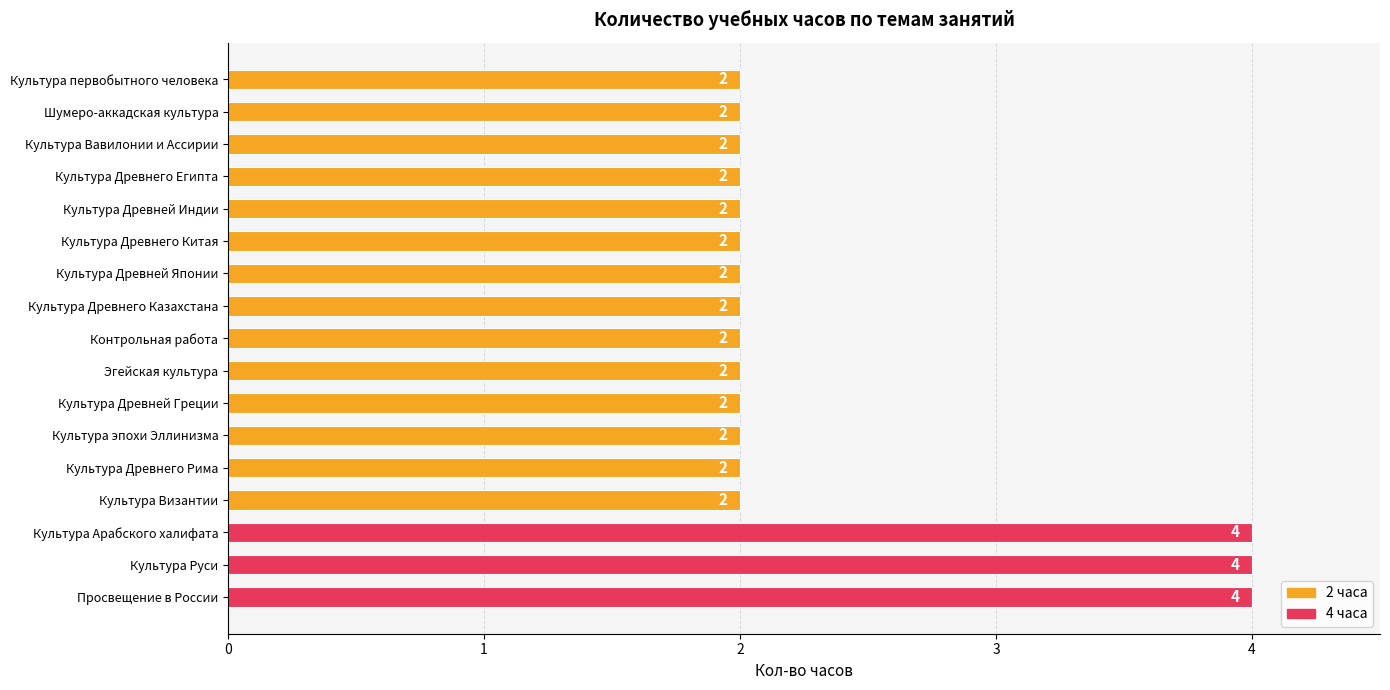

What is the label of the 13th bar from the top?

Культура Древнего Рима